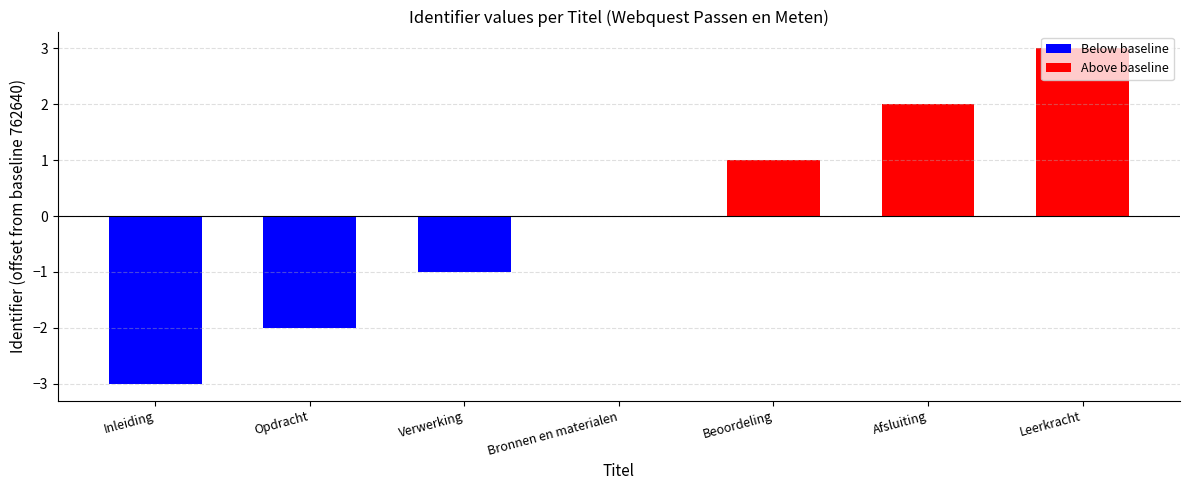

Reading left to right, list all the values displayed in this chart.

762637	762638	762639	762640	762641	762642	762643